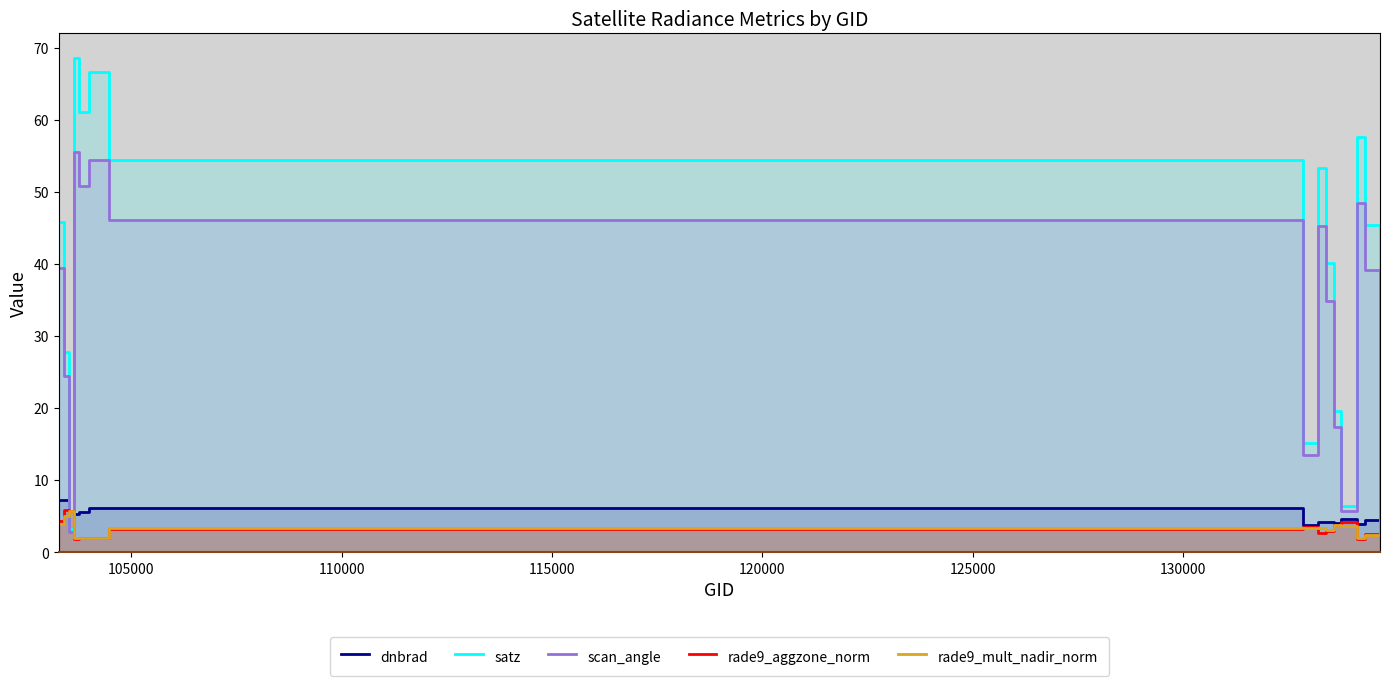

True or false: rade9_aggzone_norm and dnbrad intersect in this chart.

True